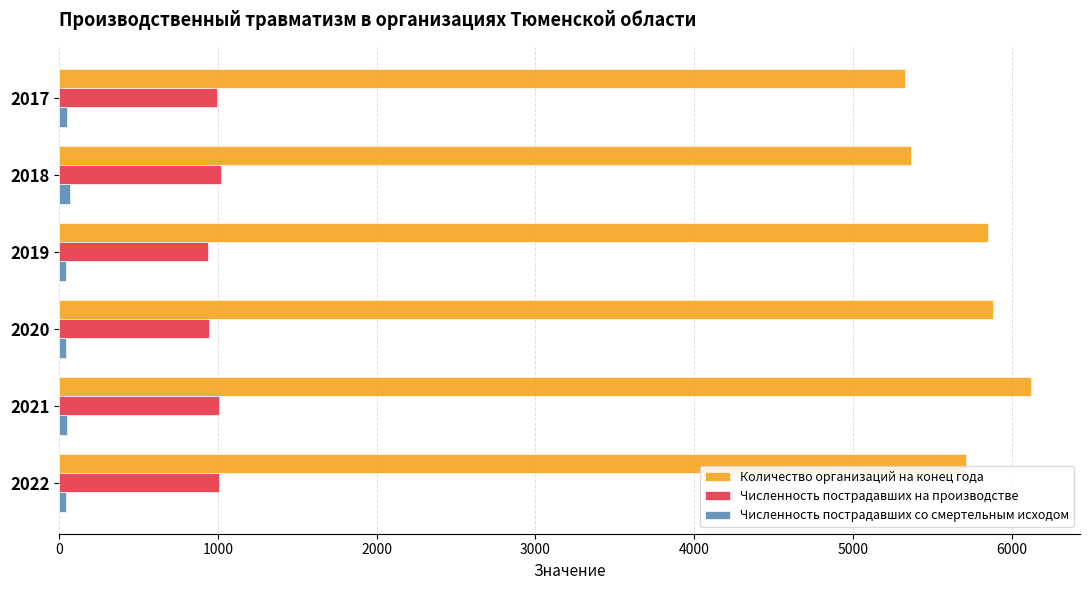

At how many categories does at least one series exceed 2405?

6